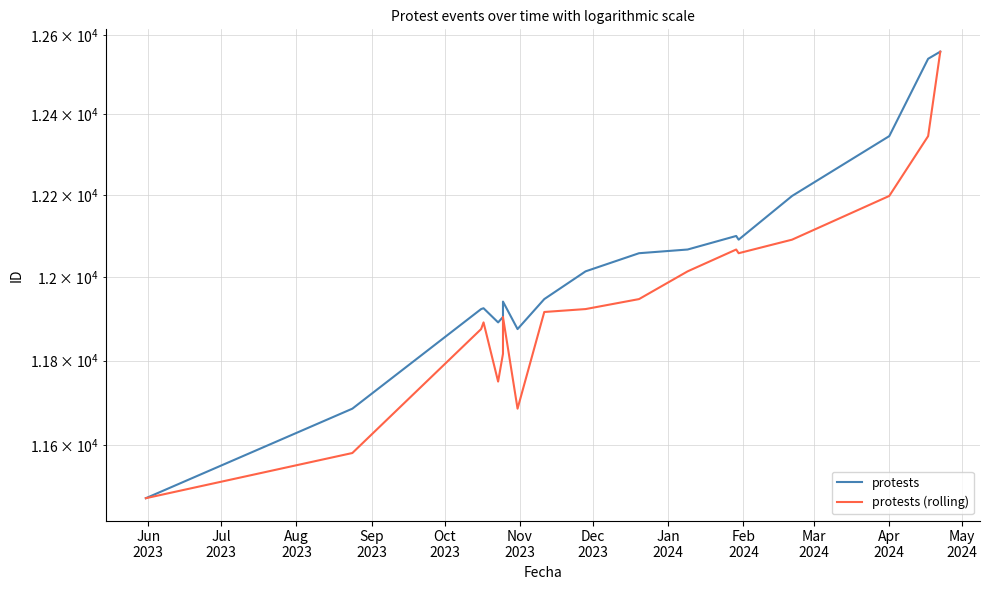

What is the greatest value displayed?

12558